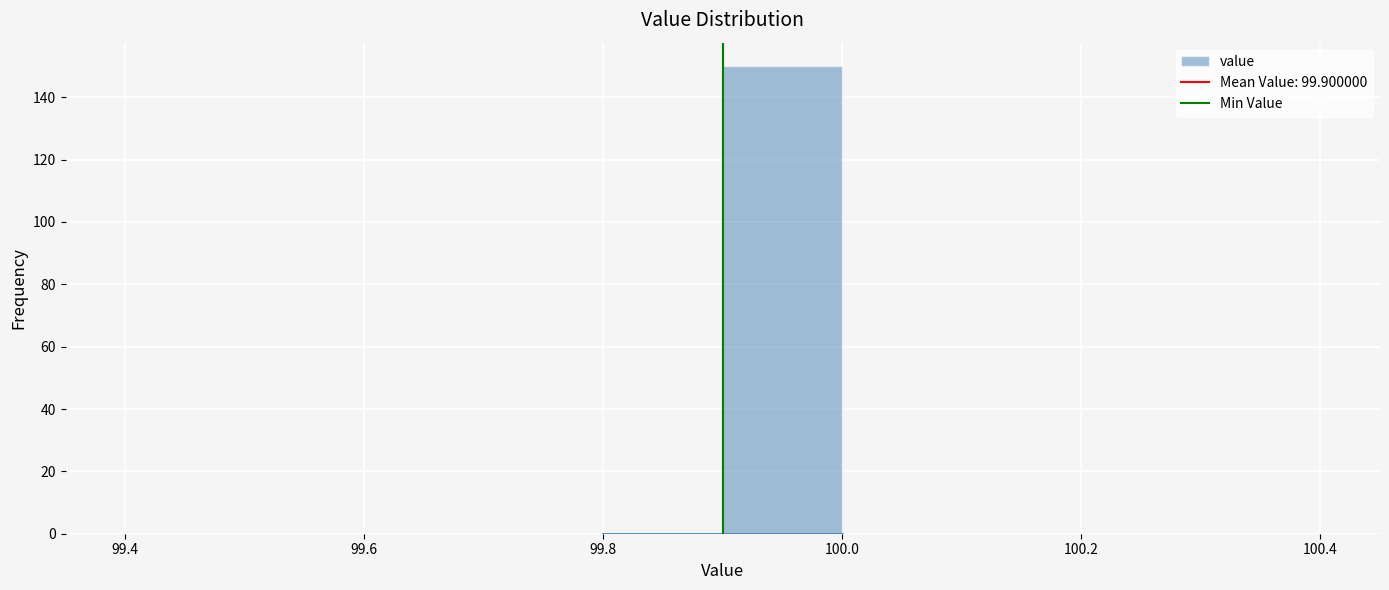

What is the height of the bar covering 99.9 to 100.0 on the x-axis? The values are not printed on the chart, so give them approximately, as read against the axis.

150